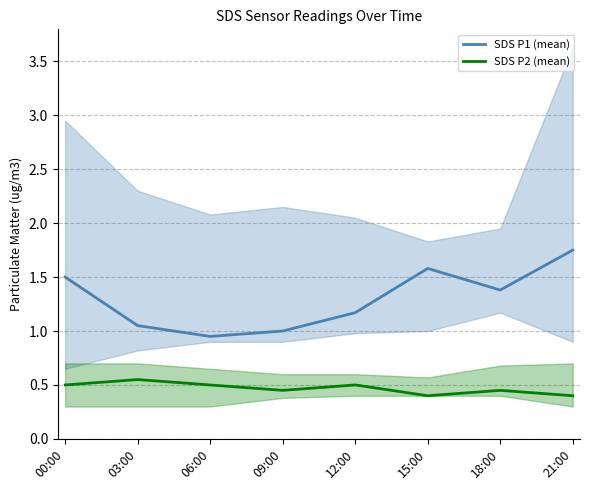

List the labels in order of SDS P2 (mean) value, smallest first.

15:00, 21:00, 09:00, 18:00, 00:00, 06:00, 12:00, 03:00